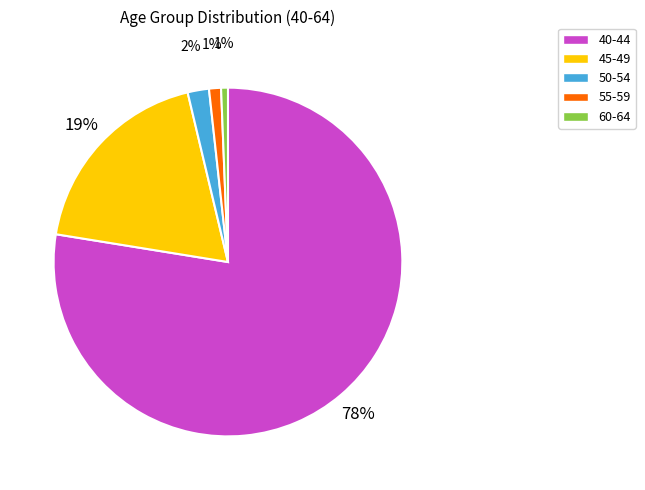

What percentage is the 45-49 slice, to the nearest percent?

19%